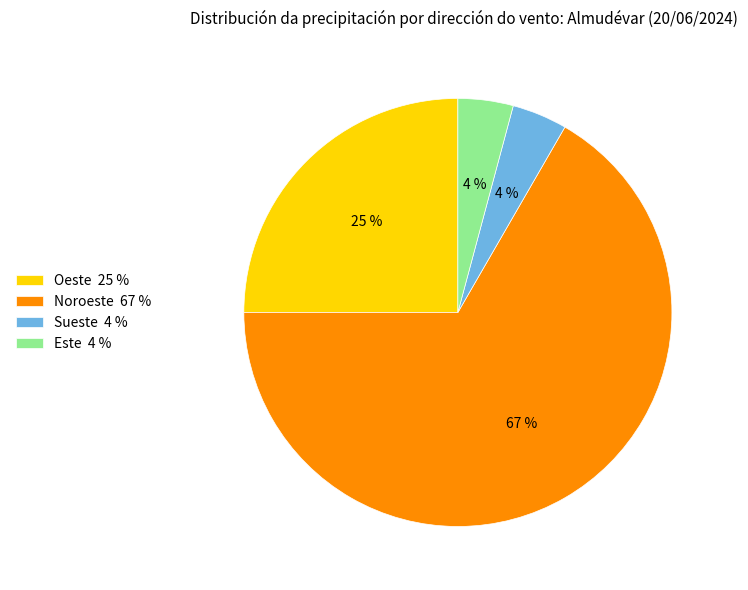

What is the largest slice in the pie chart?

Noroeste 67 %